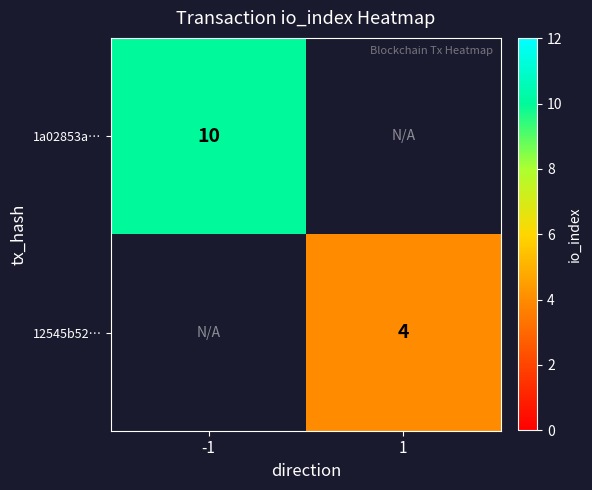

True or false: 12545b52… has a value of 5.5 at 1.

False